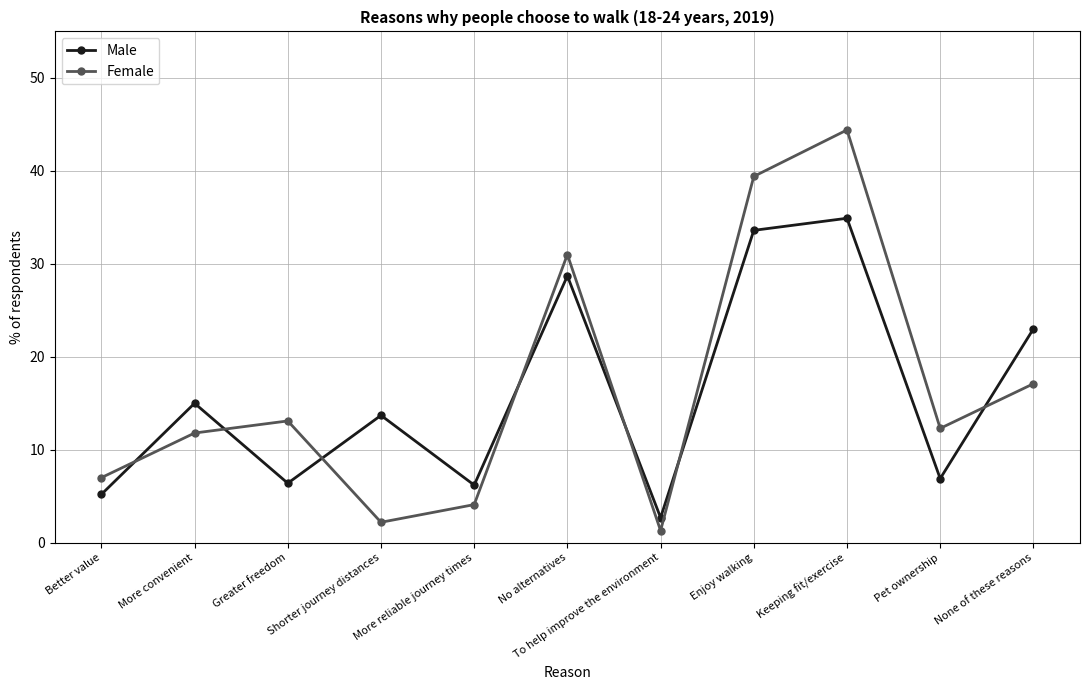

The Female series shows 0.9 at More reliable journey times. True or false?

False